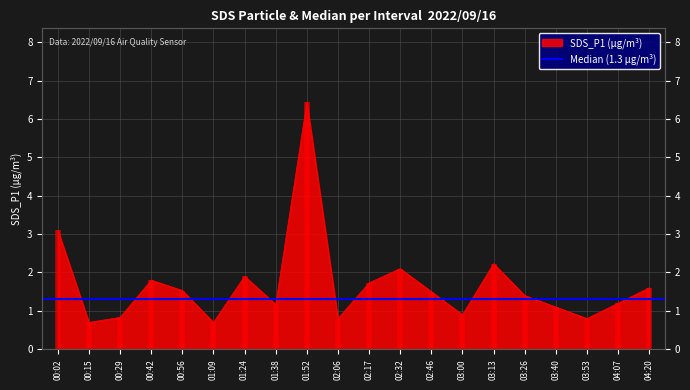

How many data points are less than 1?

6